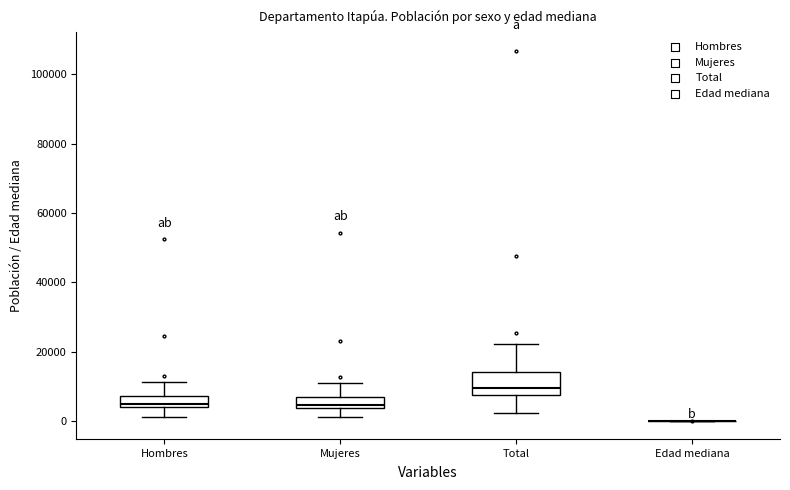

Where is the upper edge of the box for Hombres on the y-axis? The values are not printed on the chart, so give them approximately, as read against the axis.

8000